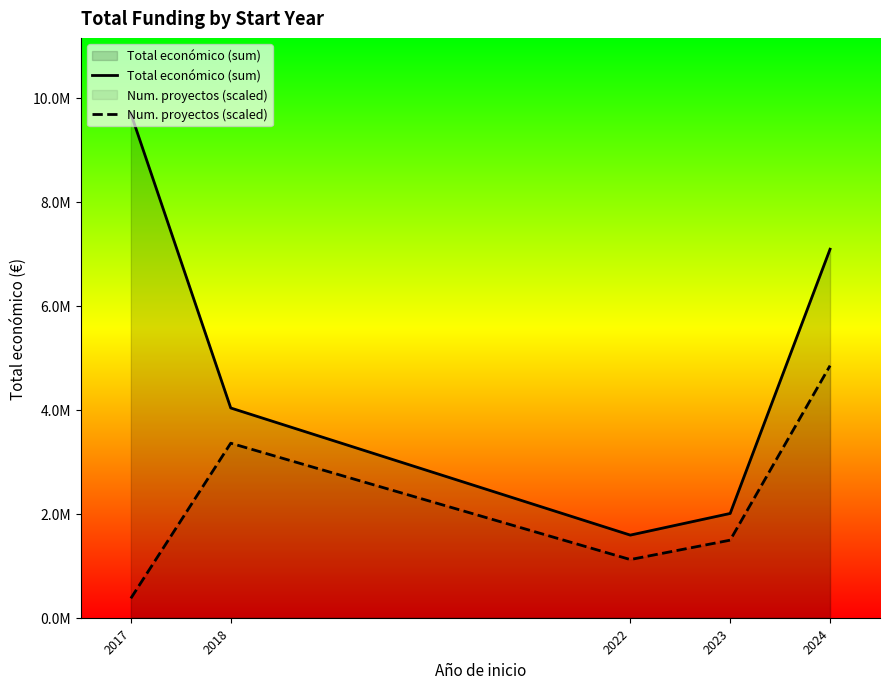

How many categories are shown in the chart?

5